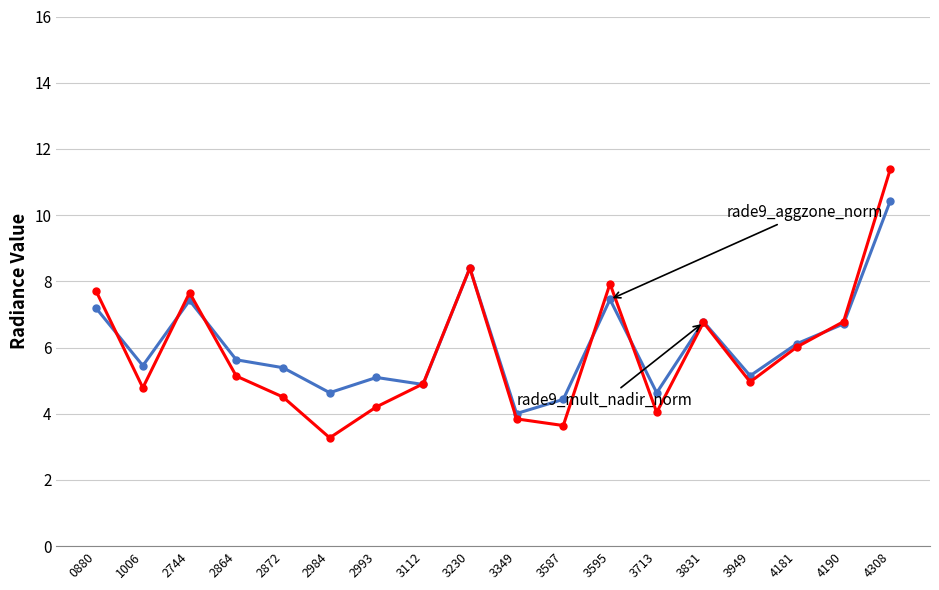

Which category has the highest value across all series?

4308